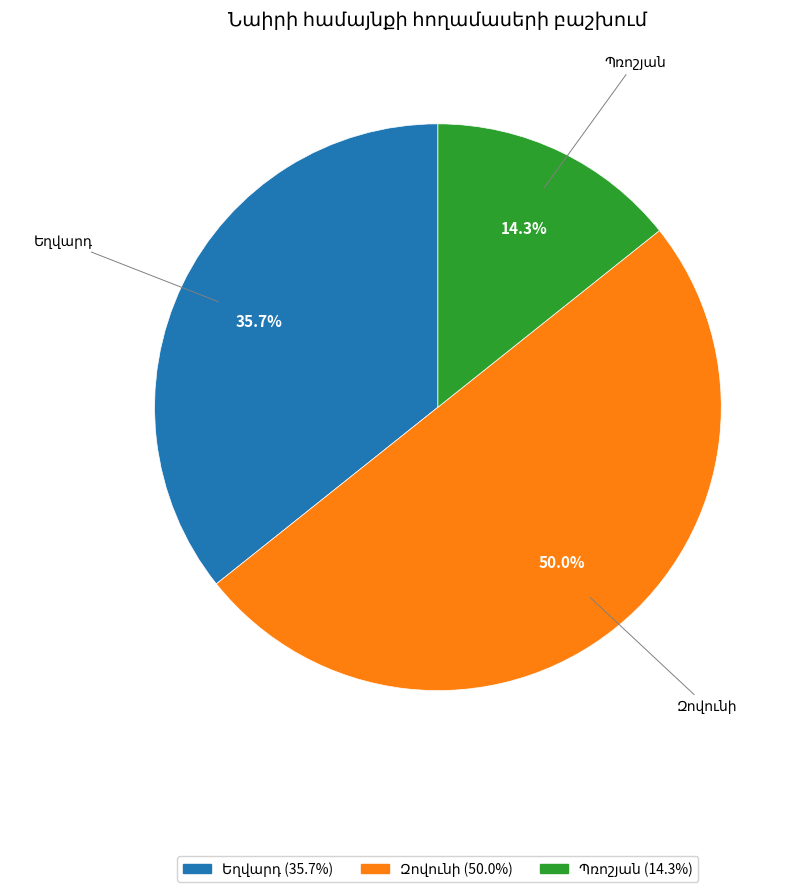

How many slices are in this pie chart?

3